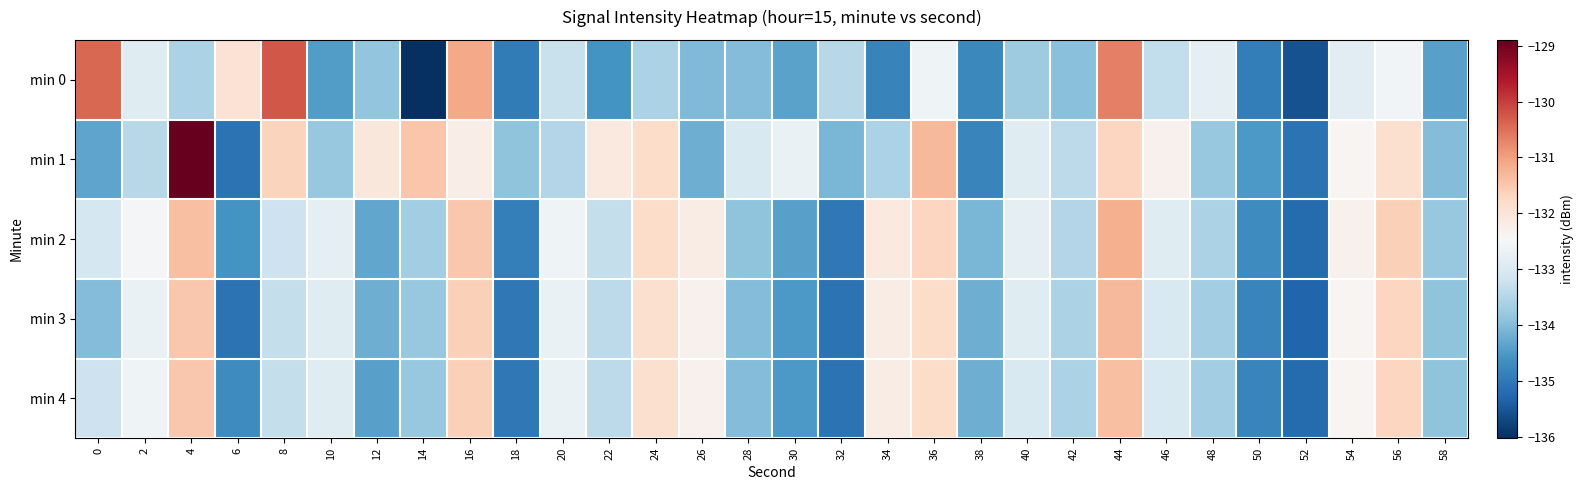

Which series has the largest total across all categories?

min 1